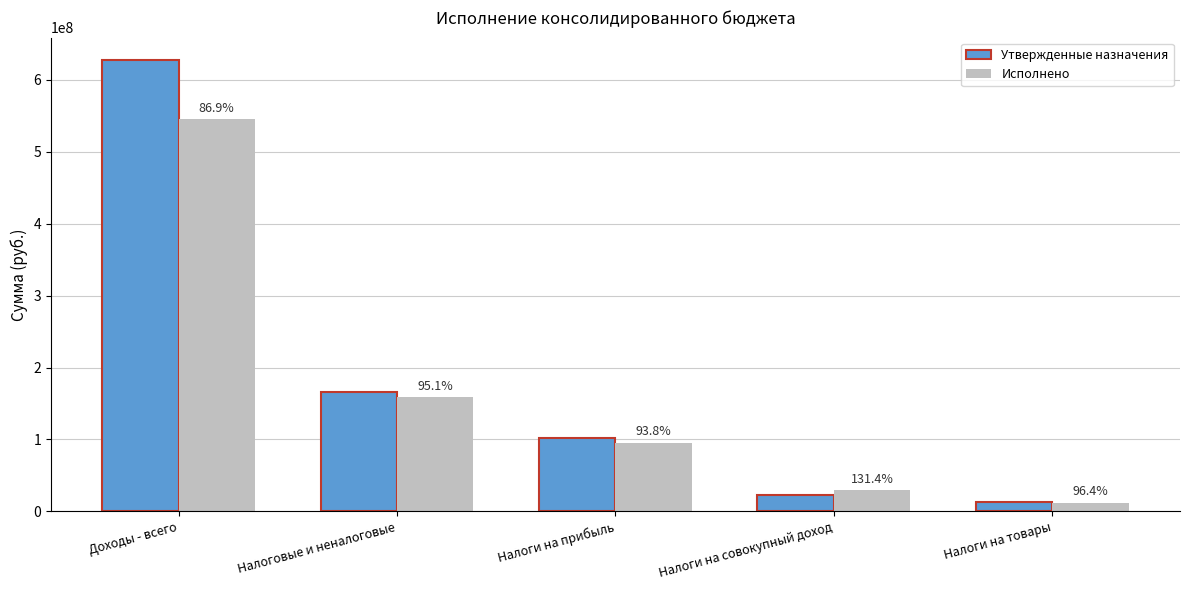

Which series changed the most between Налоговые и неналоговые and Налоги на совокупный доход?

Утвержденные назначения